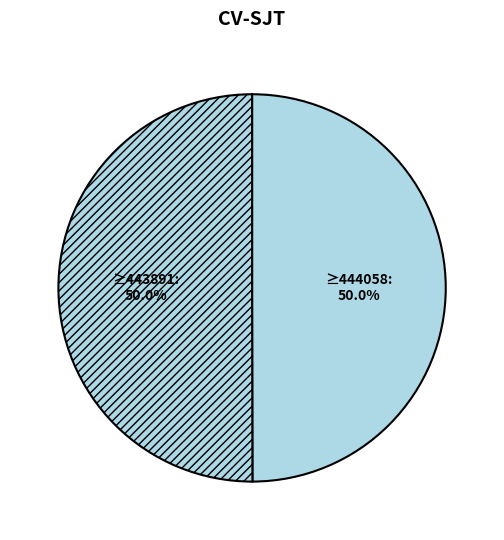

Count the number of slices in the pie.

2